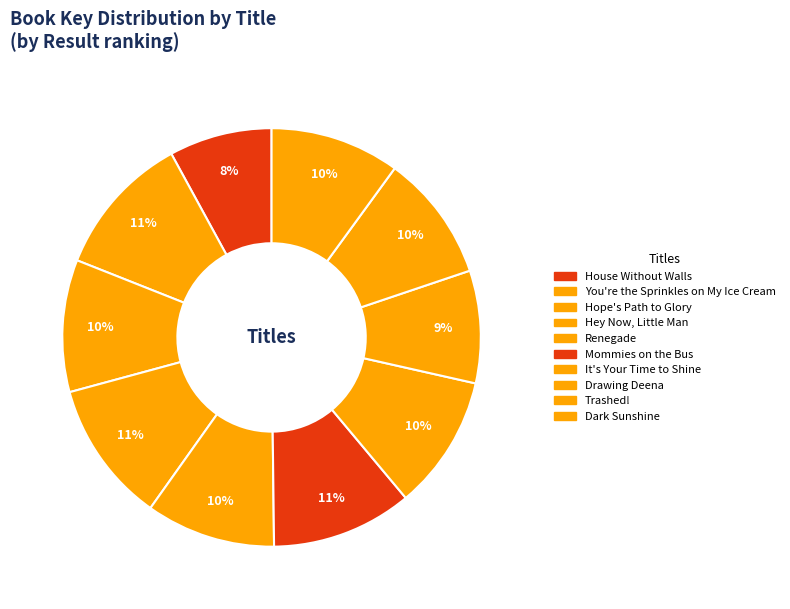

Is it true that Mommies on the Bus is 11% of the pie?

True